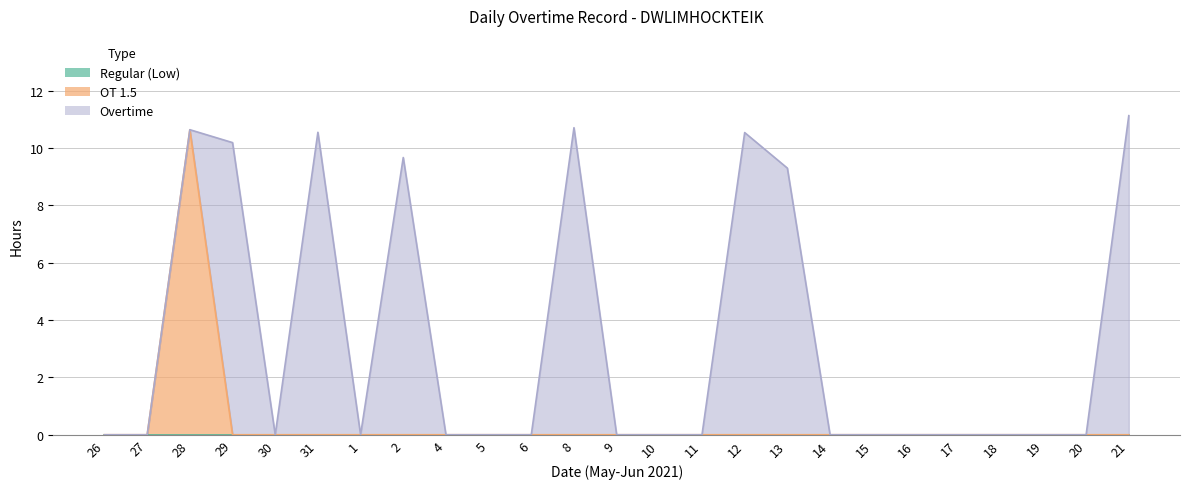

How many values in the OT 1.5 series exceed 0?

1